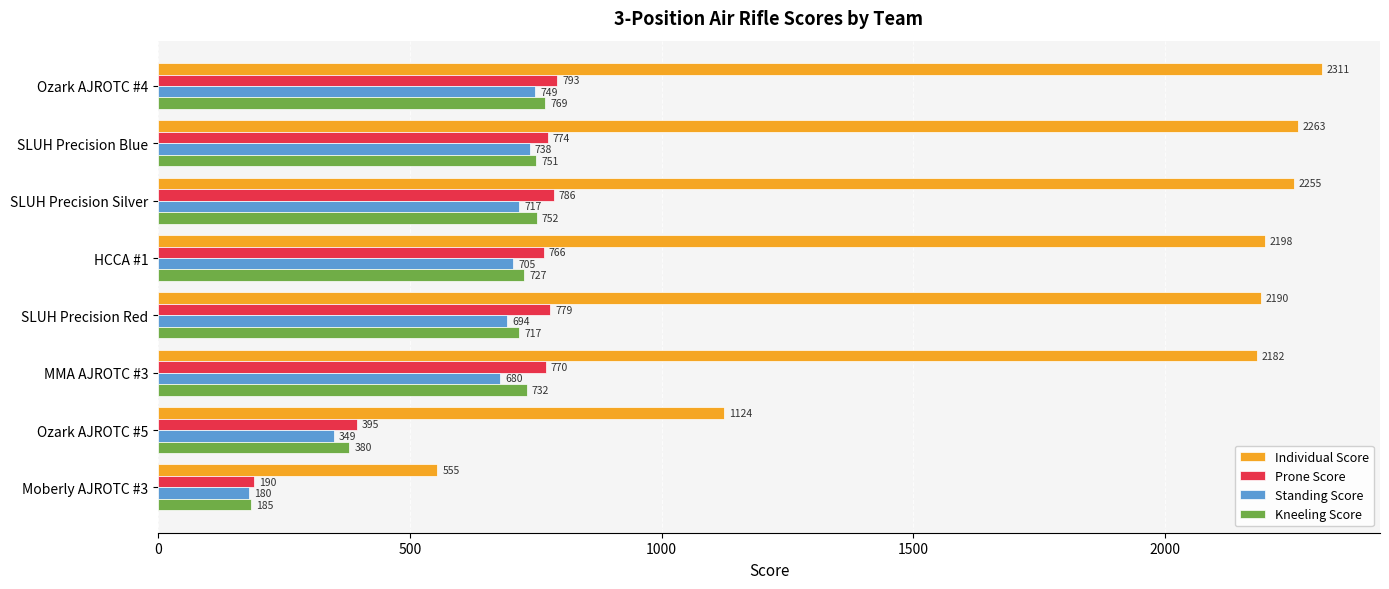

What is the average value of the Prone Score series?

657